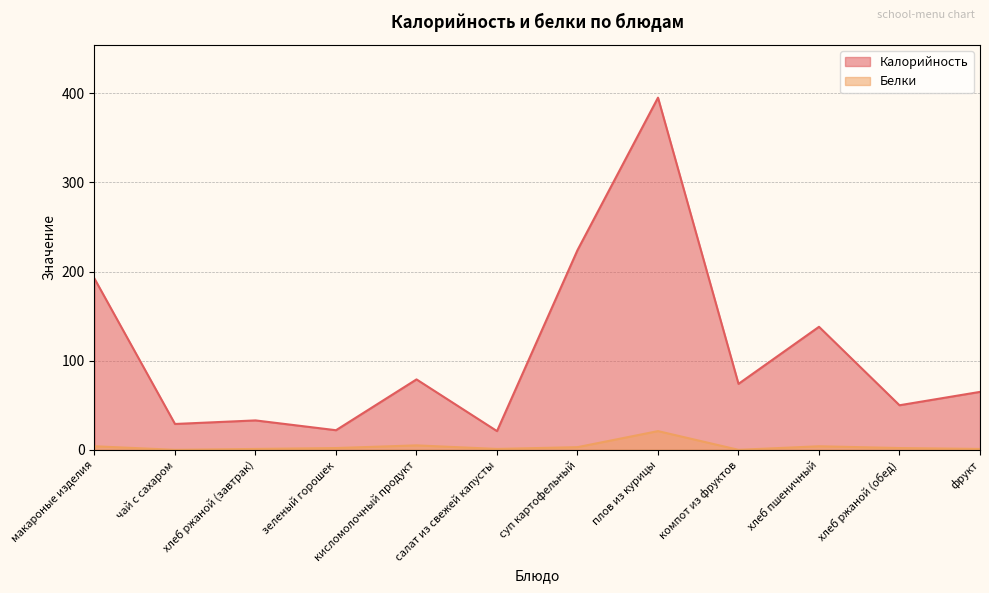

What position from the left is суп картофельный?

7